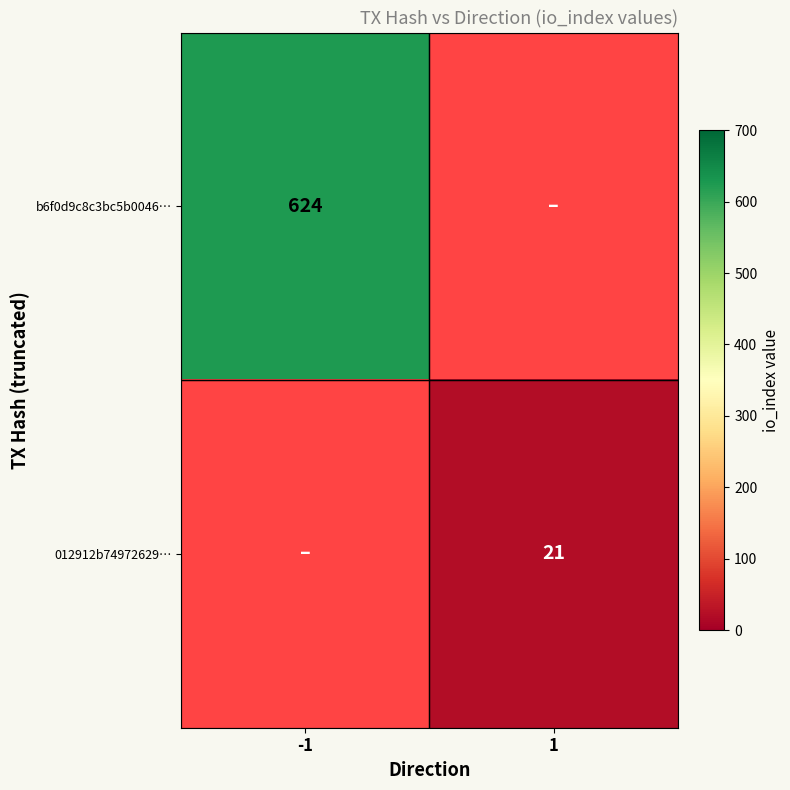

True or false: 012912b74972629… has a value of 21 at 1.

True